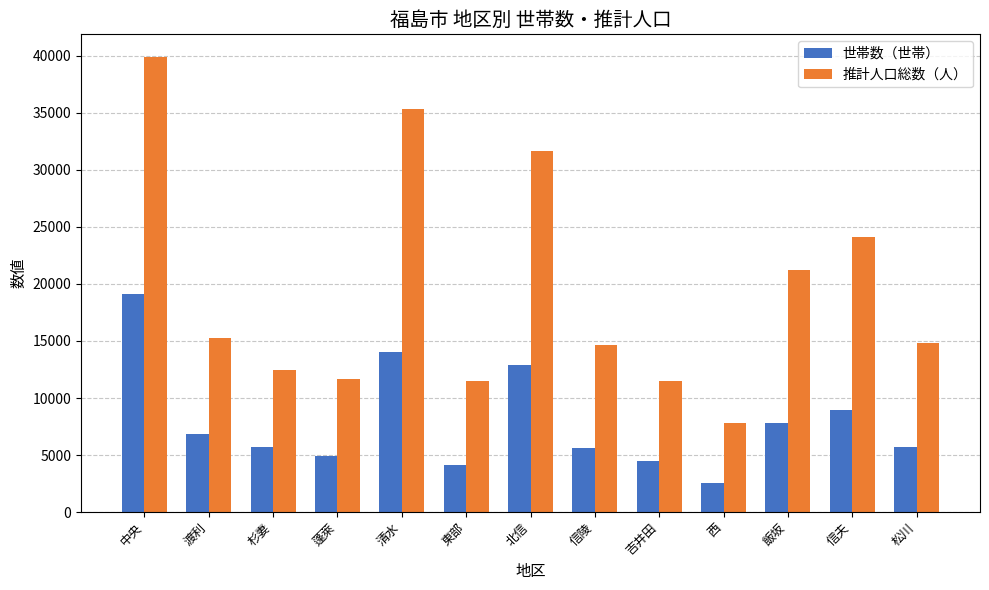

What are all the series names shown in the legend?

世帯数（世帯）, 推計人口総数（人）